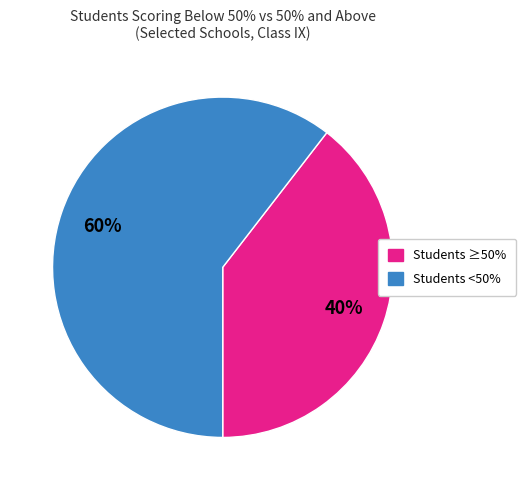

How many segments does this pie chart have?

2